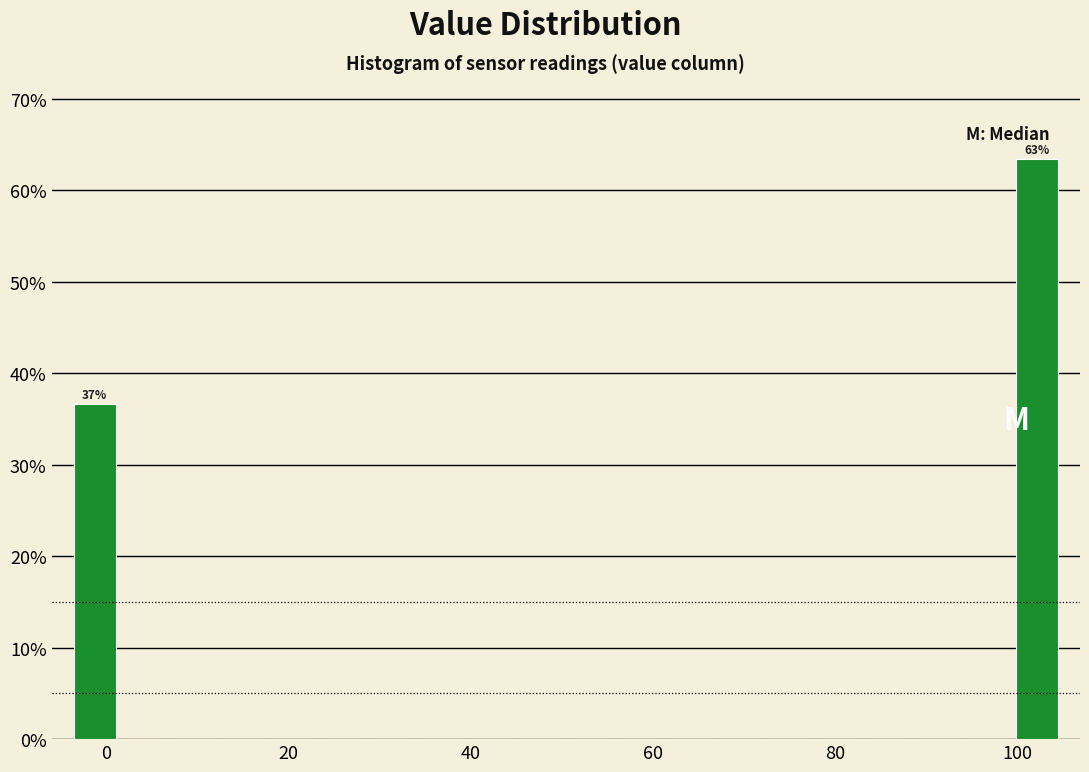

Read against the x-axis, roughly where is the centre of the tallest bar?

102